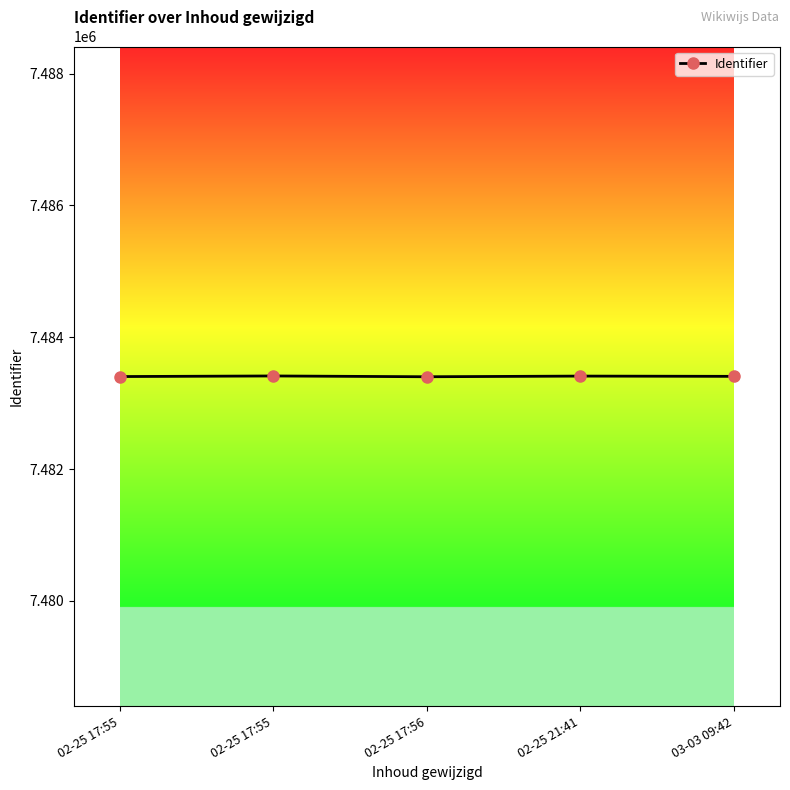

How many distinct data groups are displayed?

1